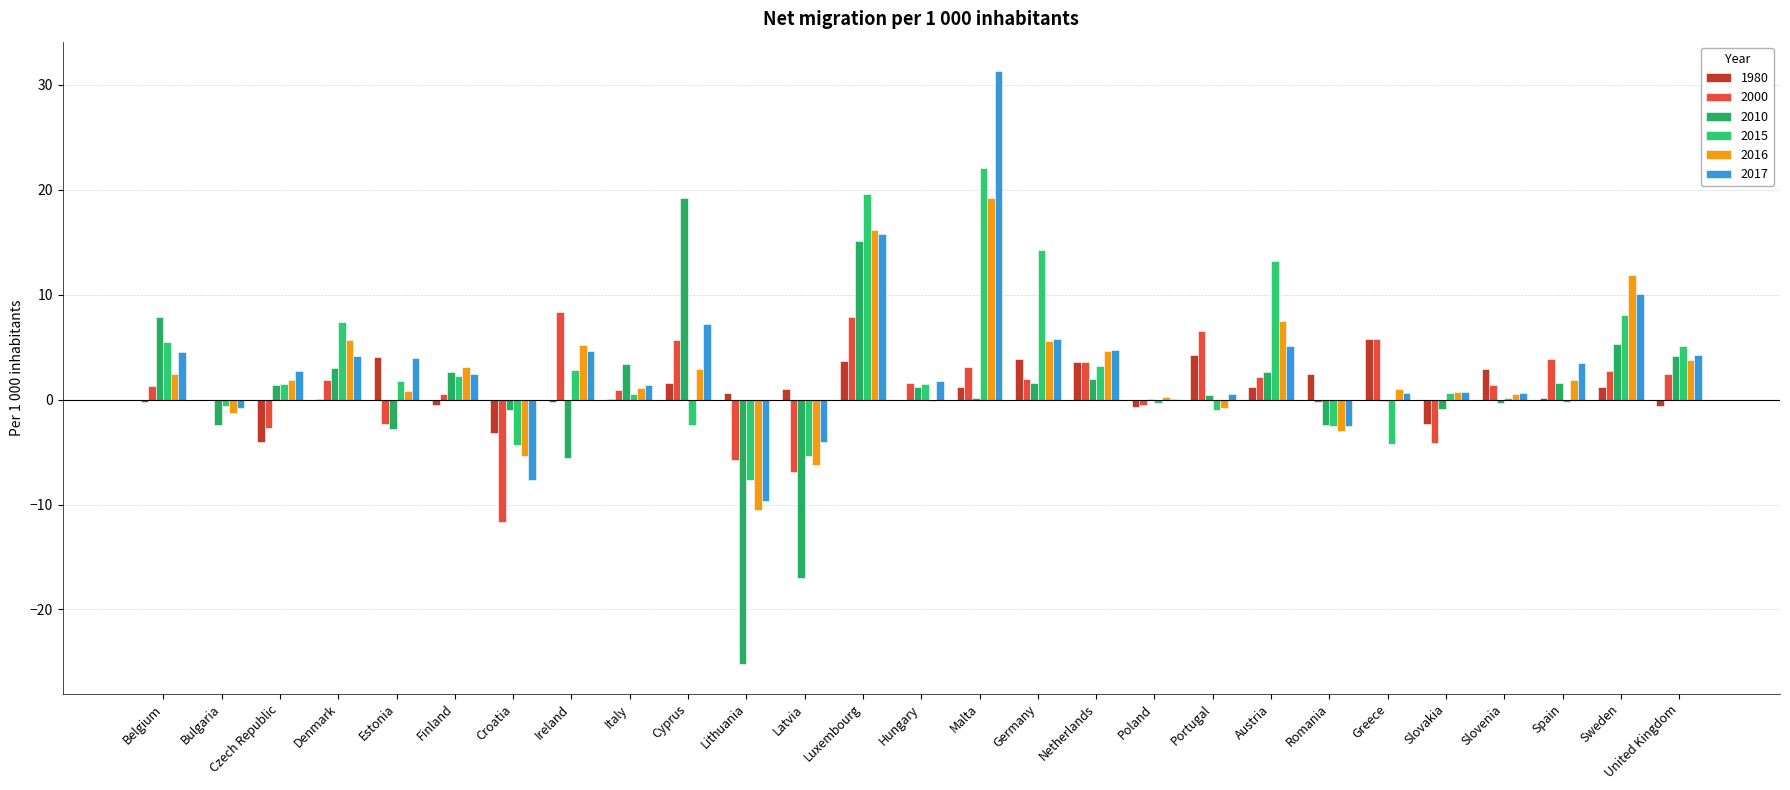

What is the difference between the second highest and second lowest values in the 2015 series?

25.0